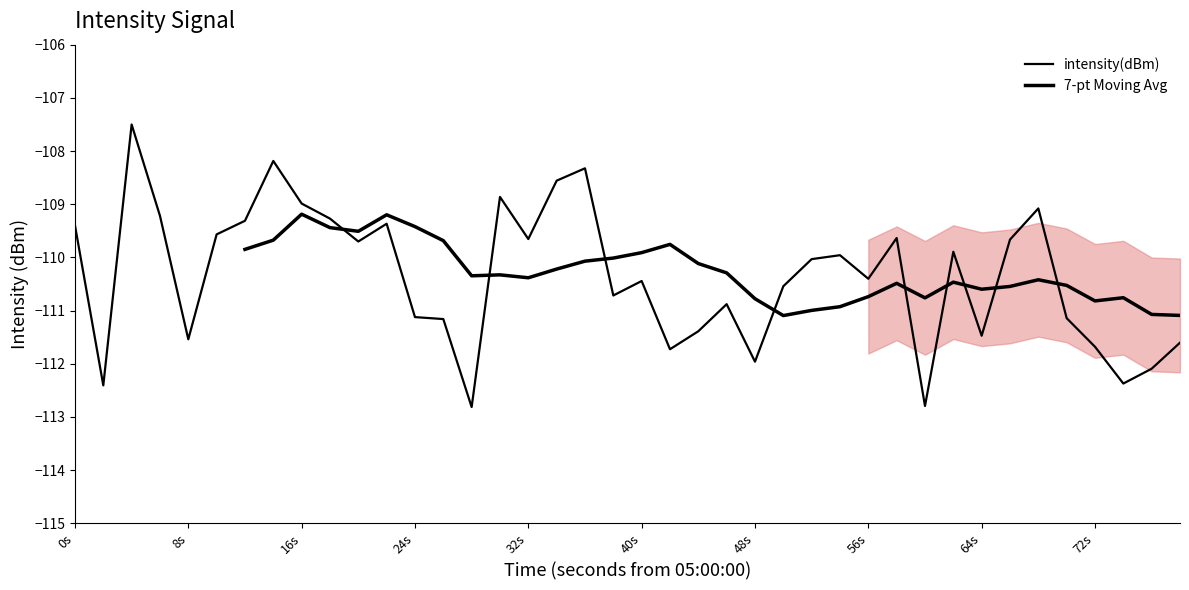

How many values are below -110?

21